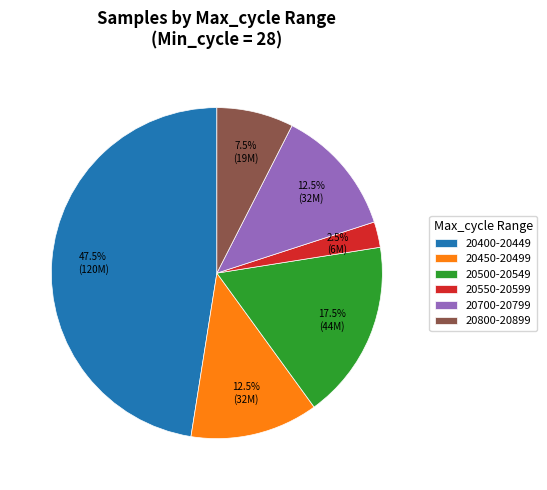

Which has a higher value, 20500-20549 or 20550-20599?

20500-20549